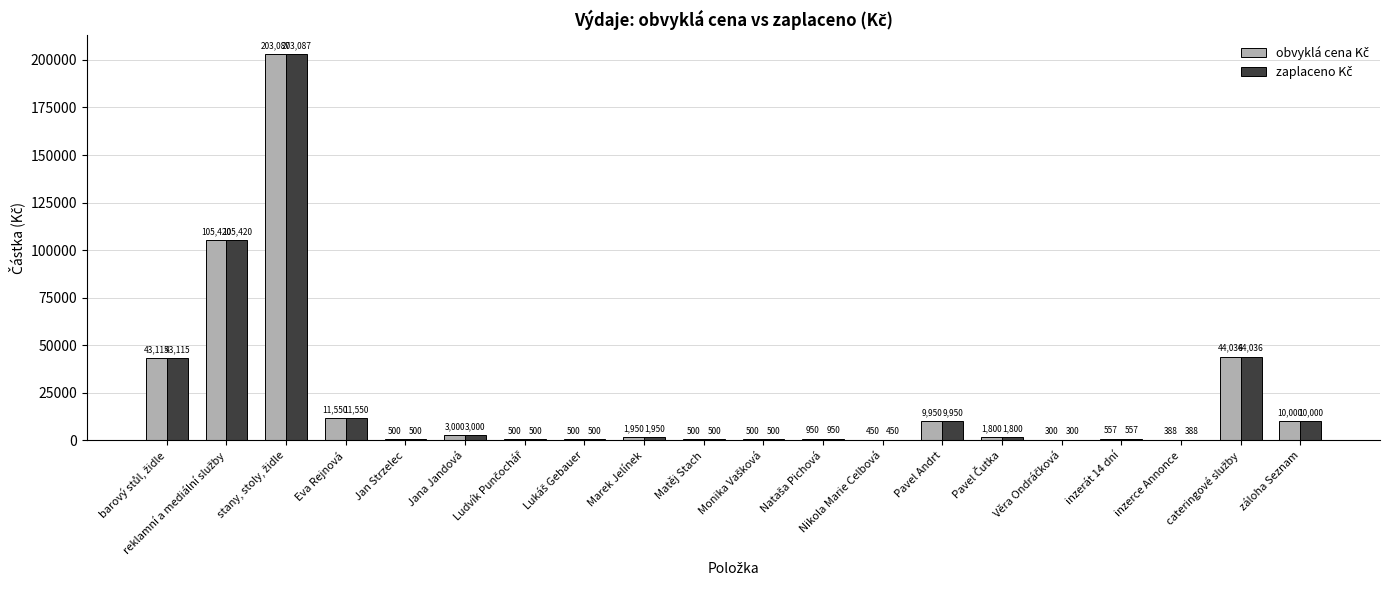

Are the bars grouped side by side (vs. stacked)?

Yes